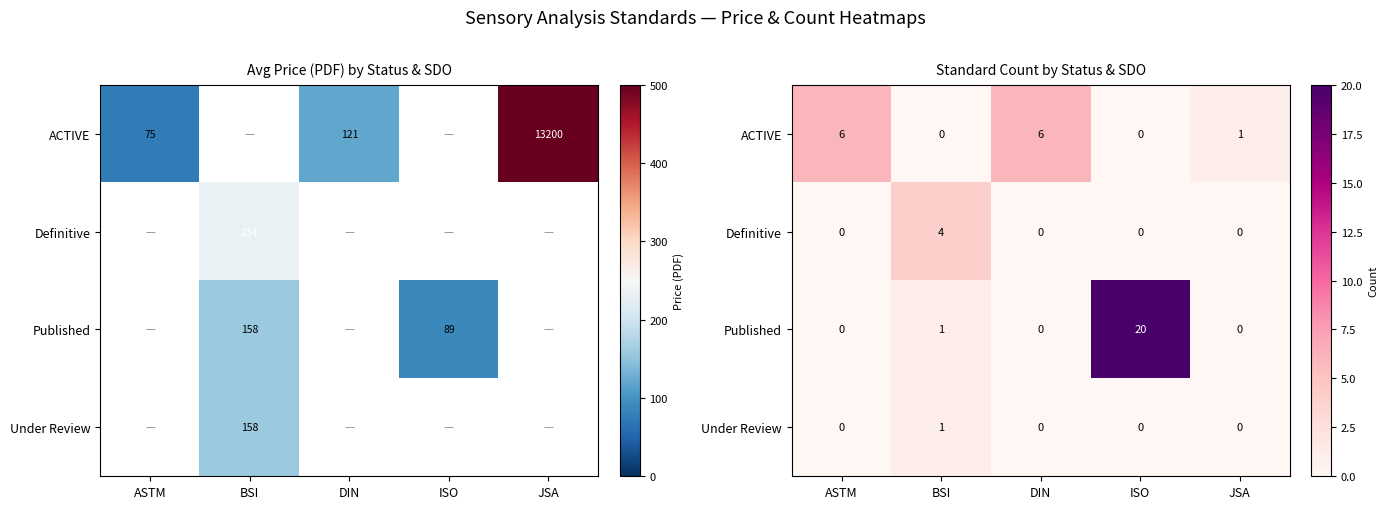

What is the total value across all series at JSA?

1